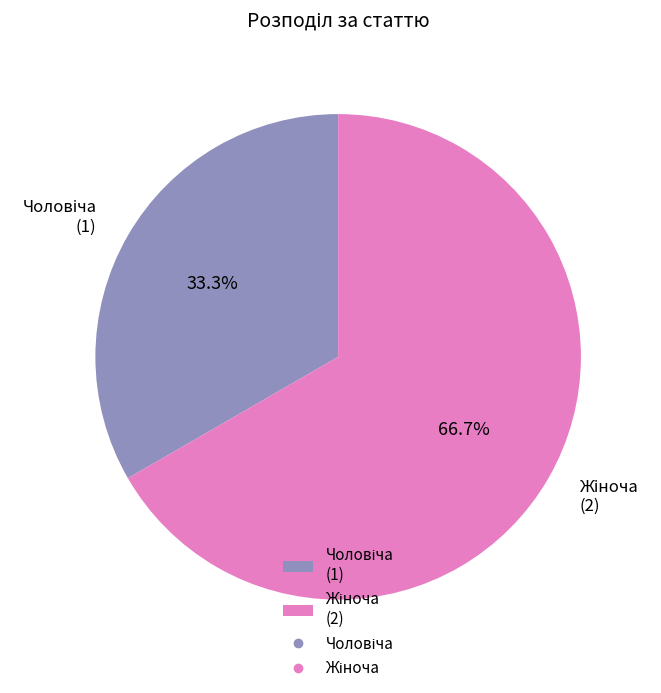

Is there a majority slice in this chart?

Yes